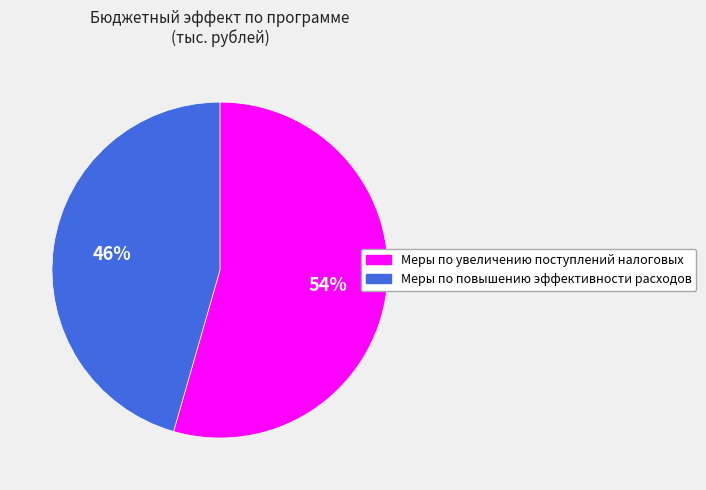

What is the largest slice in the pie chart?

Меры по увеличению поступлений налоговых